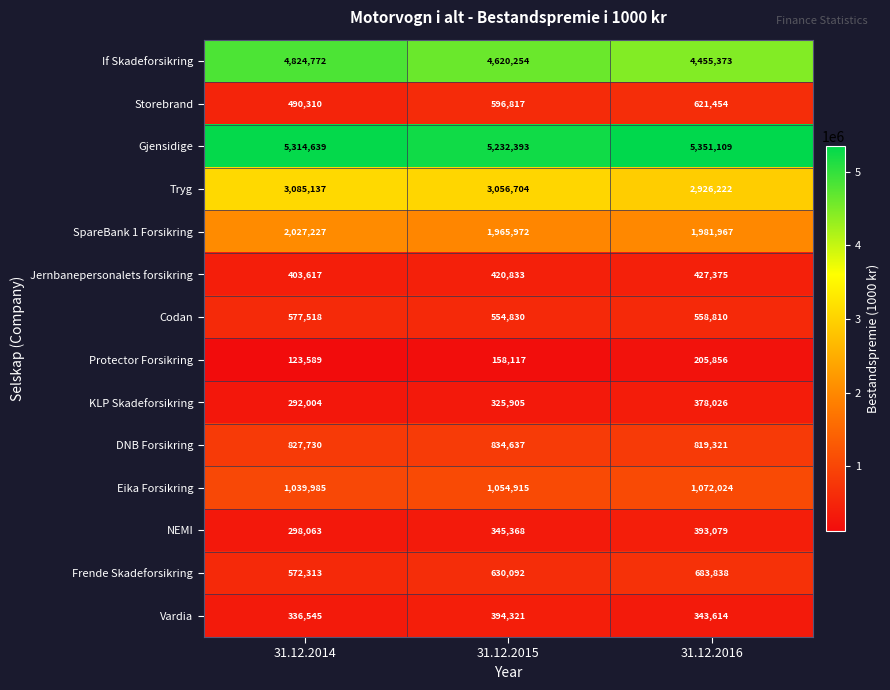

Is it true that If Skadeforsikring equals 7248591 at 31.12.2015?

False